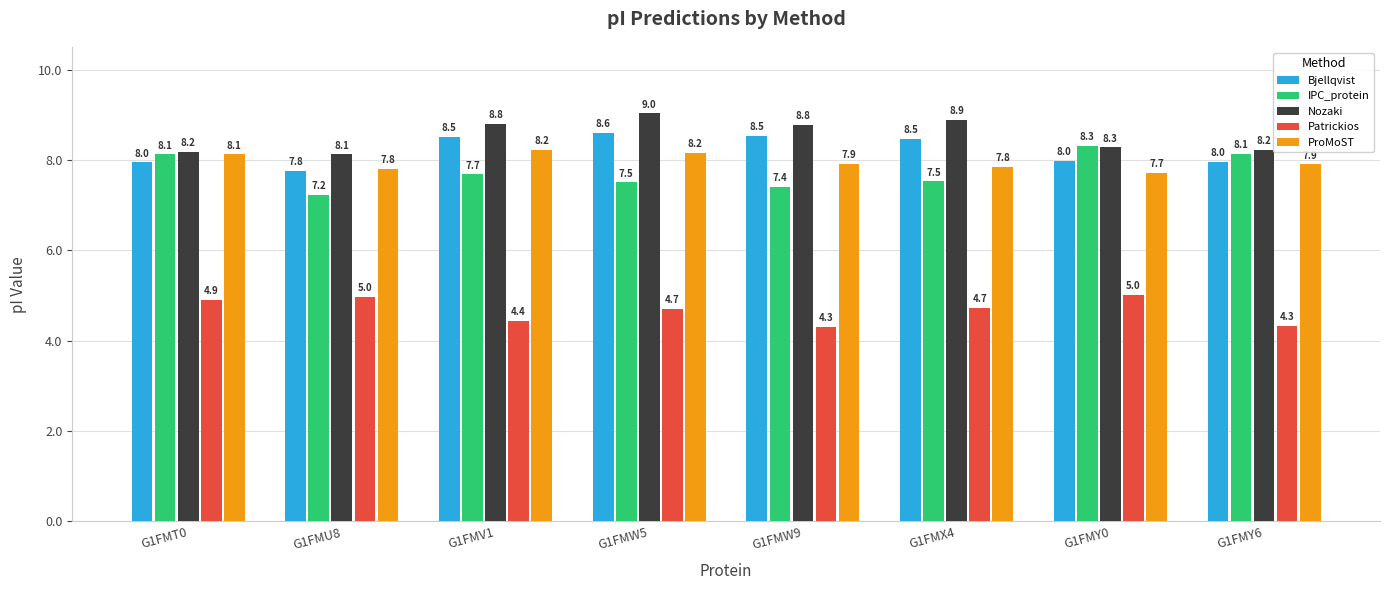

Reading right to left, extract all data points from this chart.

Bjellqvist: 8.0	8.0	8.5	8.5	8.6	8.5	7.8	8.0
IPC_protein: 8.1	8.3	7.5	7.4	7.5	7.7	7.2	8.1
Nozaki: 8.2	8.3	8.9	8.8	9.0	8.8	8.1	8.2
Patrickios: 4.3	5.0	4.7	4.3	4.7	4.4	5.0	4.9
ProMoST: 7.9	7.7	7.8	7.9	8.2	8.2	7.8	8.1